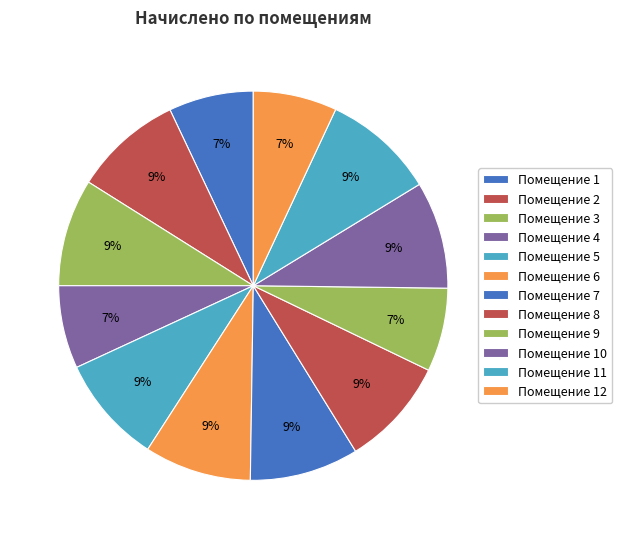

What is the smallest slice in the pie chart?

4